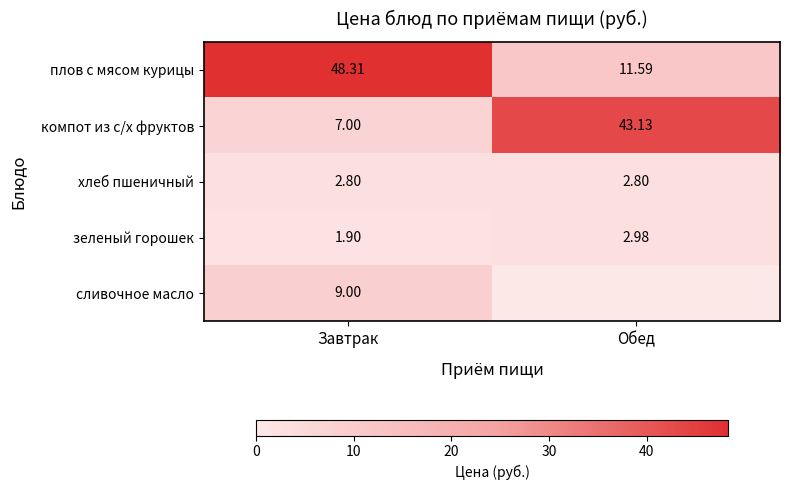

At which label is зеленый горошек closest to 2?

Завтрак